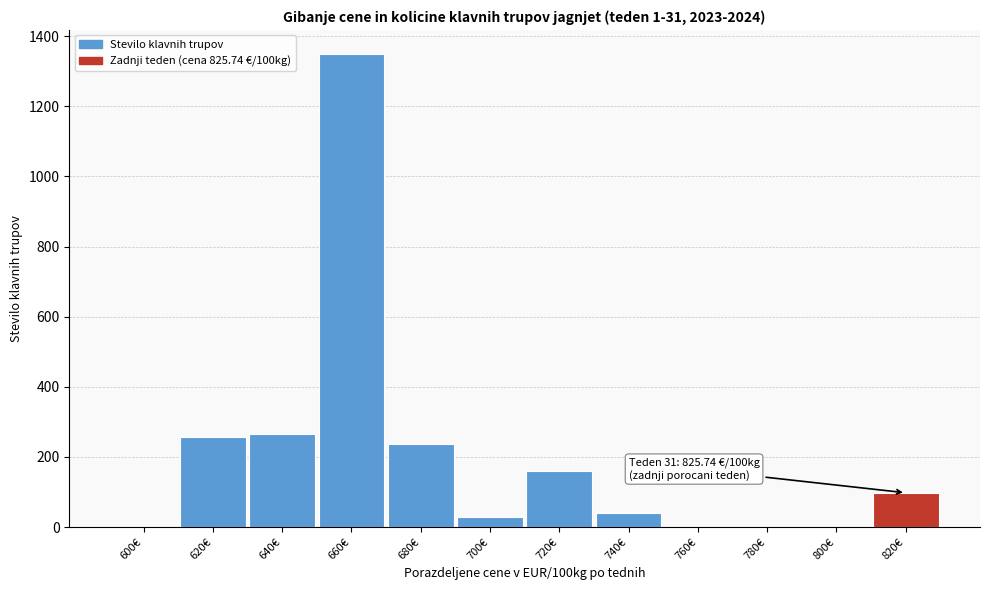

Reading left to right, what are all the values shown in this chart?

600€=0	620€=258	640€=265	660€=1350	680€=236	700€=30	720€=159	740€=40	760€=0	780€=0	800€=0	820€=98